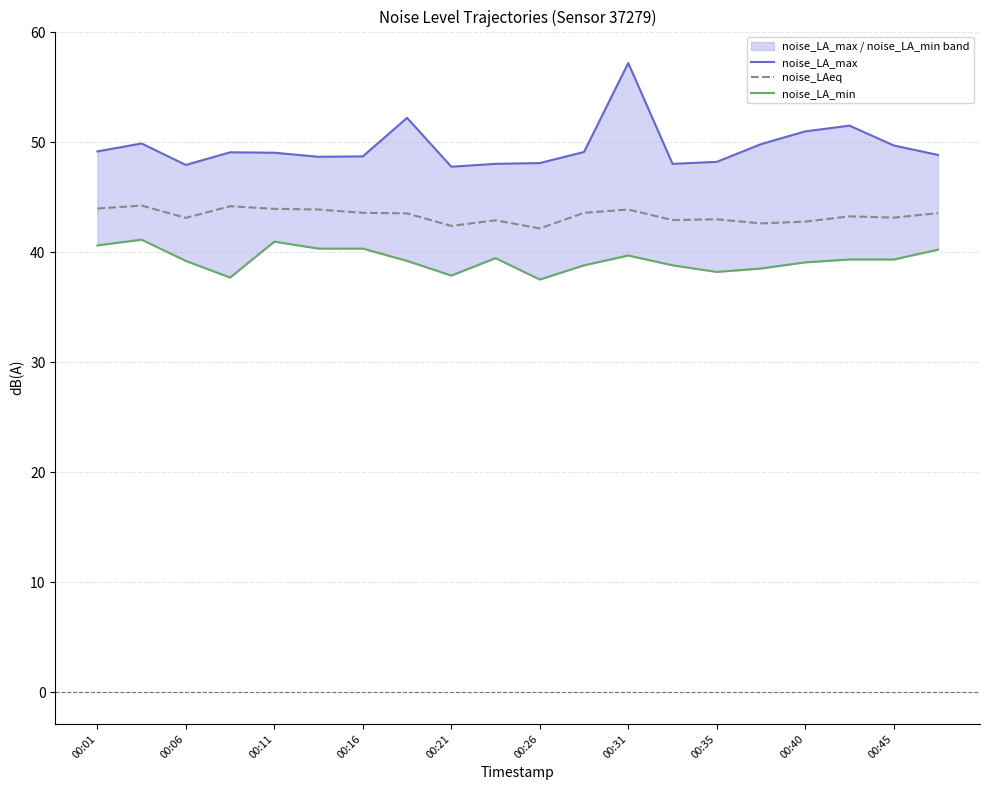

List the series in order of their peak value, highest first.

noise_LA_max, noise_LAeq, noise_LA_min